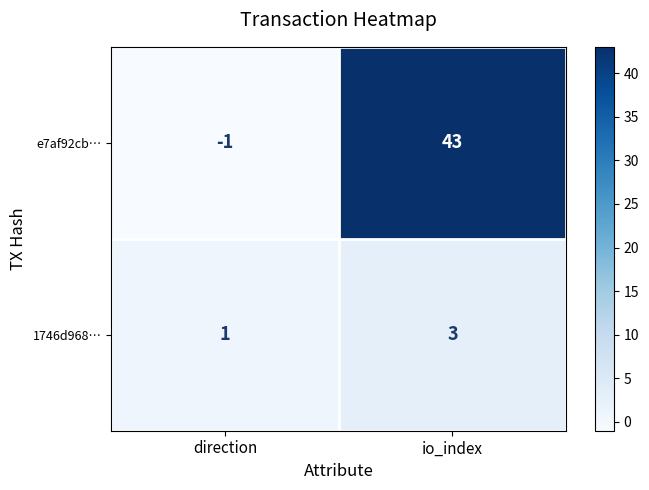

The e7af92cb… series shows 43 at io_index. True or false?

True